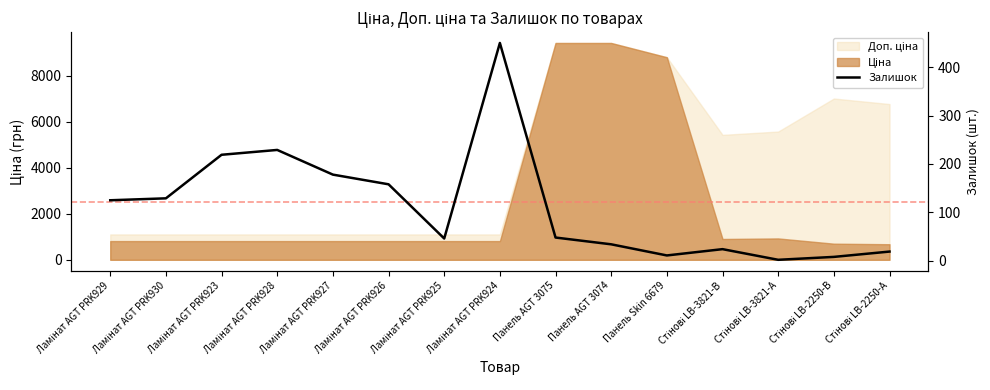

What is the smallest value displayed?

2